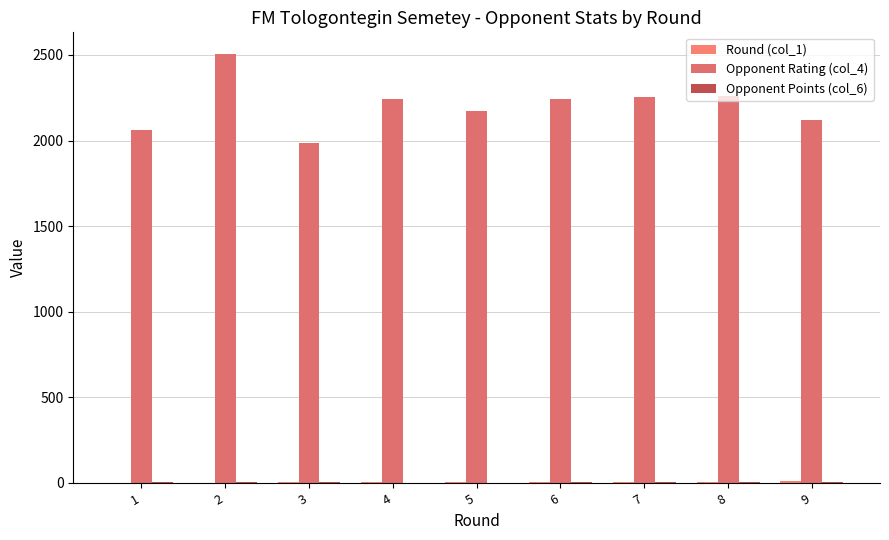

List the labels in order of Opponent Rating (col_4) value, smallest first.

3, 1, 9, 5, 4, 6, 7, 8, 2